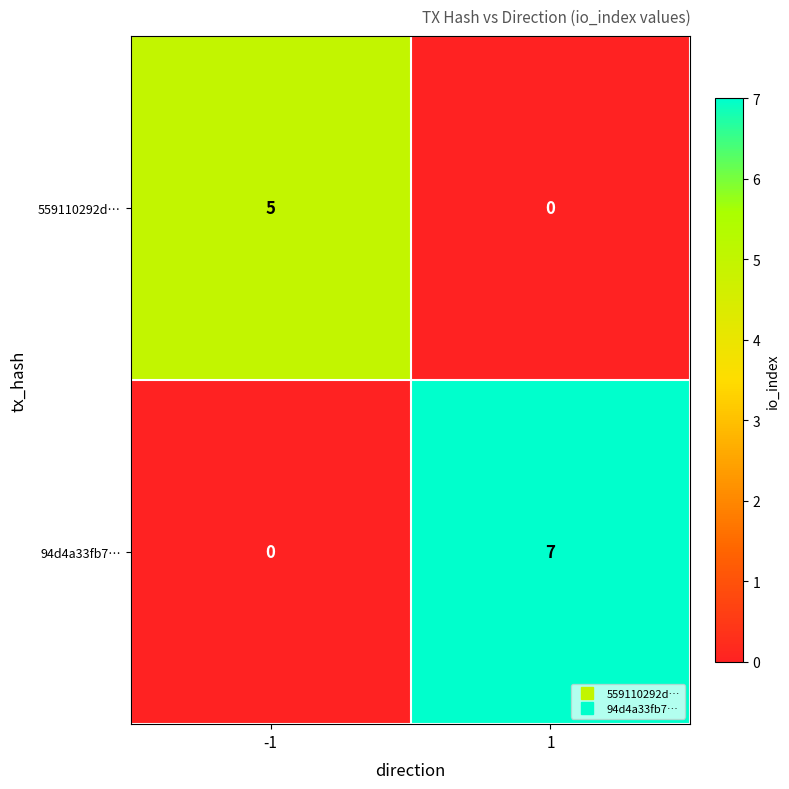

List the series in order of their overall mean, lowest first.

559110292d…, 94d4a33fb7…